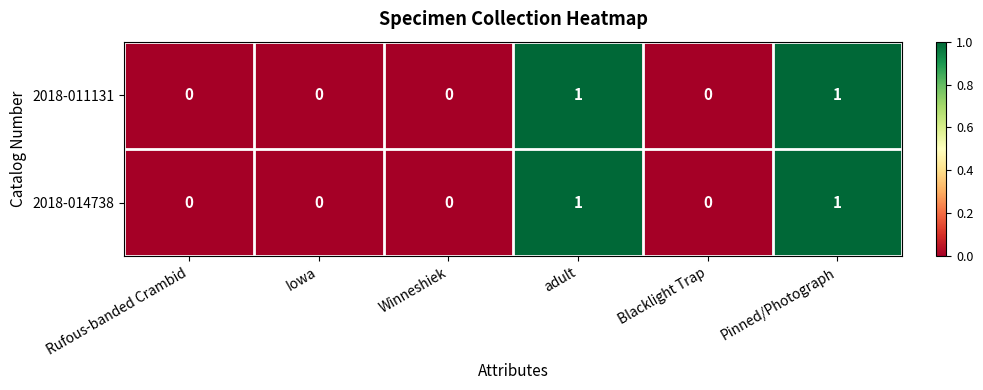

True or false: 2018-014738 has a value of 0 at Winneshiek.

True